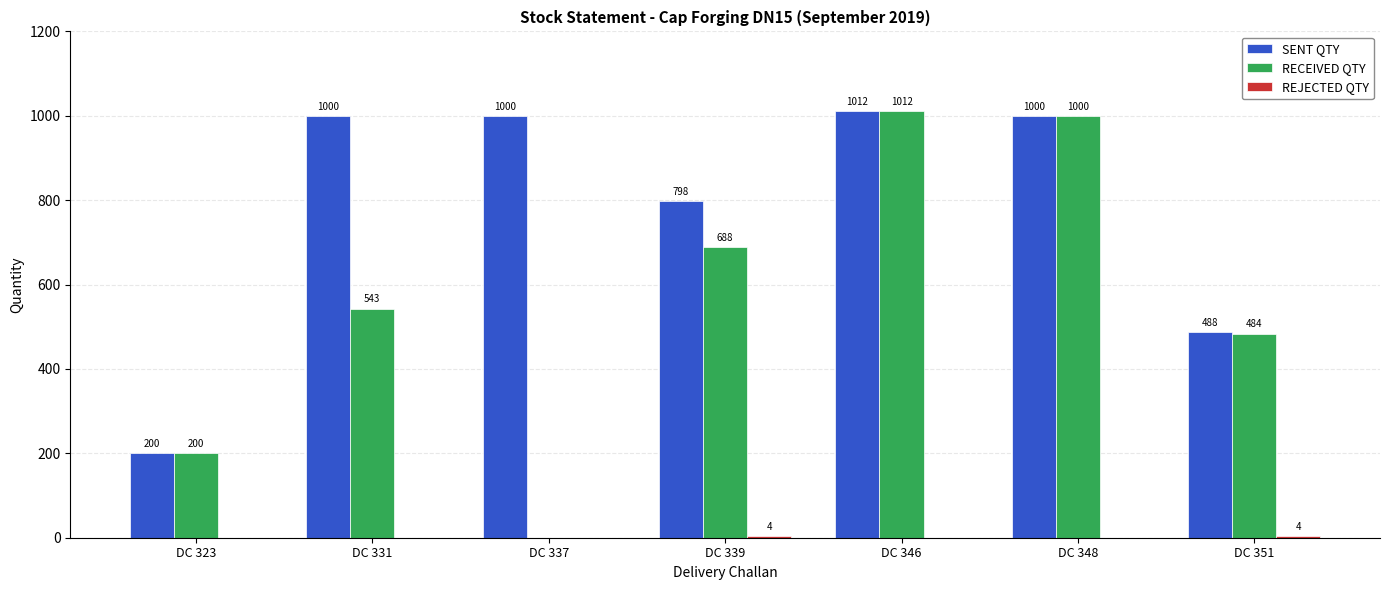

Where is RECEIVED QTY nearest to the value 506?

DC 351